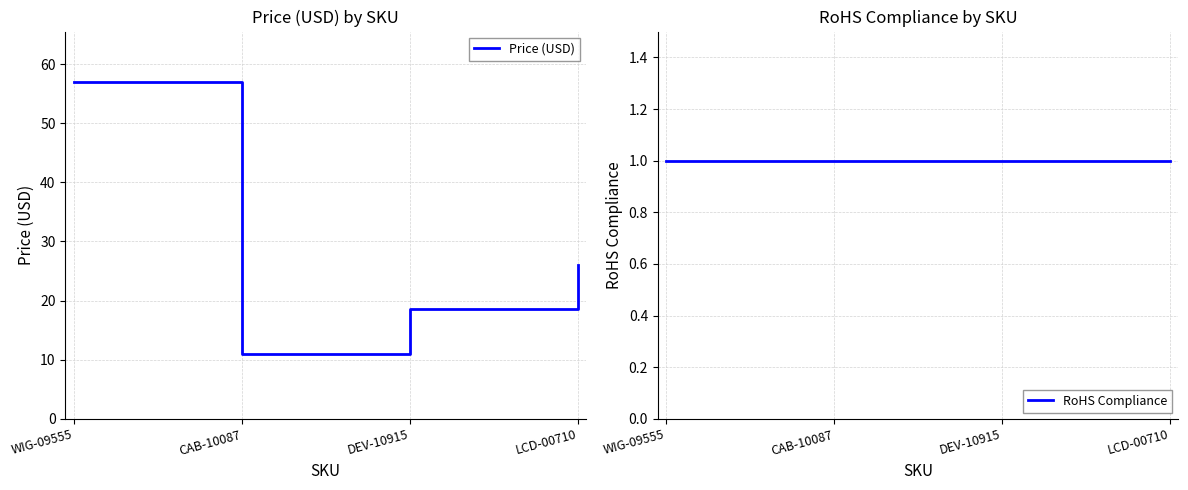

What is the label of the 1st point from the left?

WIG-09555